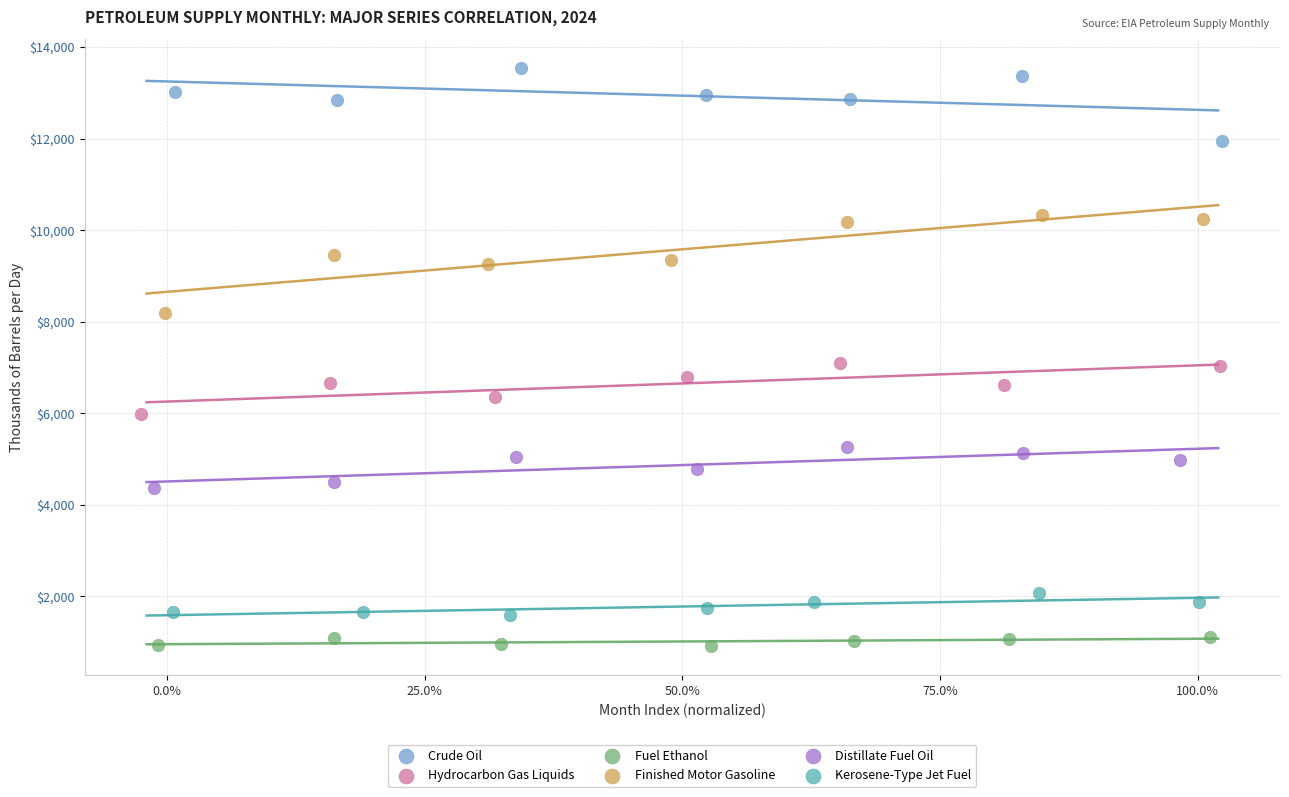

Which series reaches the maximum Y coordinate?

Crude Oil